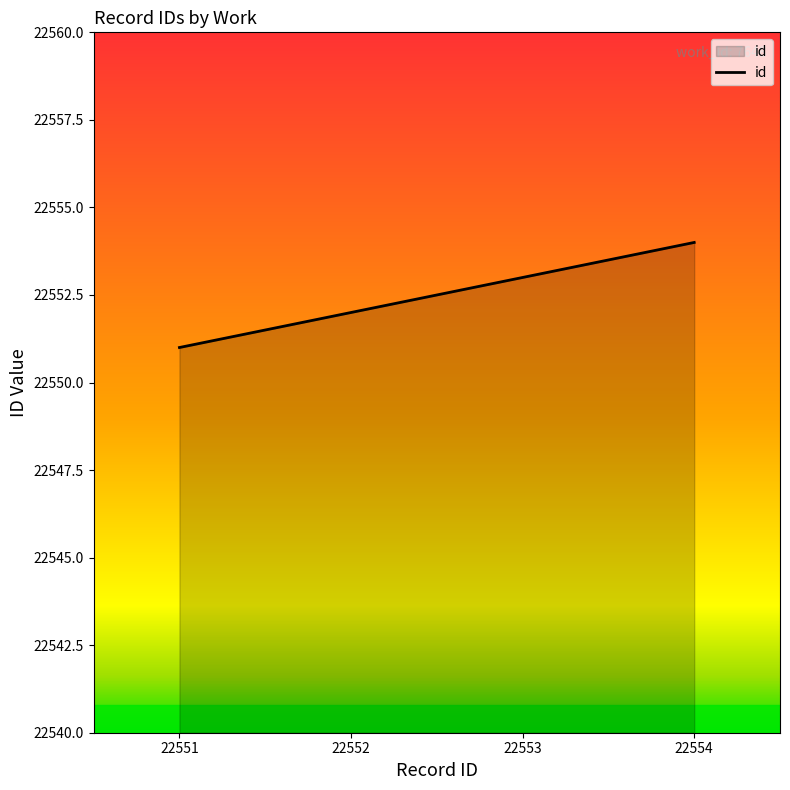

What is the sum of all values?

90210